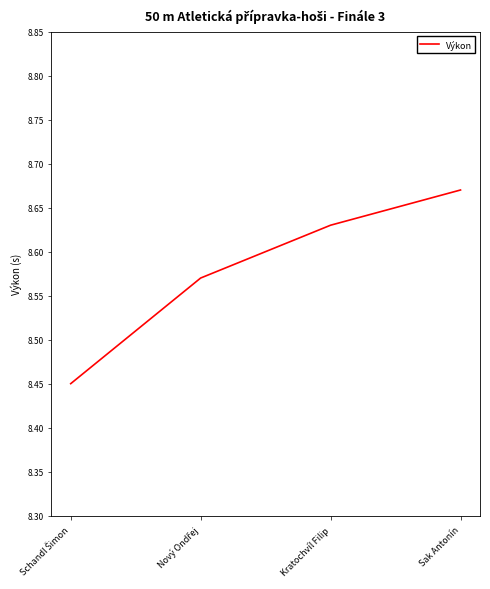

What position from the right is Sak Antonín?

1